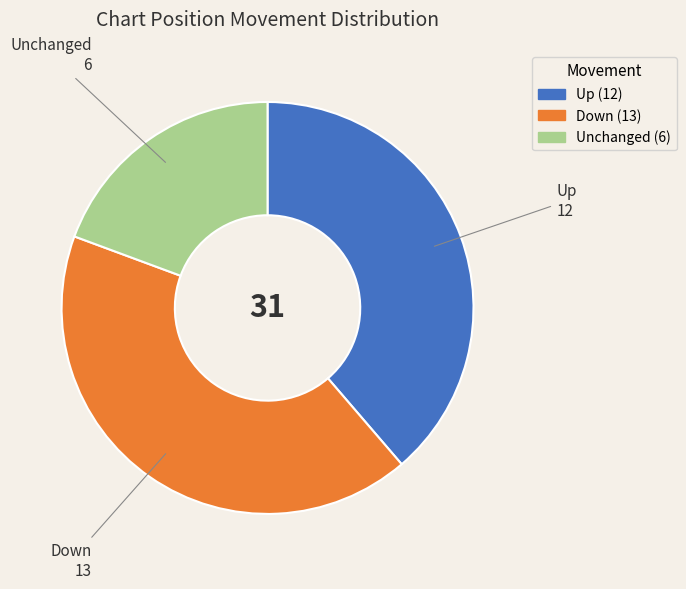

Is there any slice that represents more than half of the pie?

No